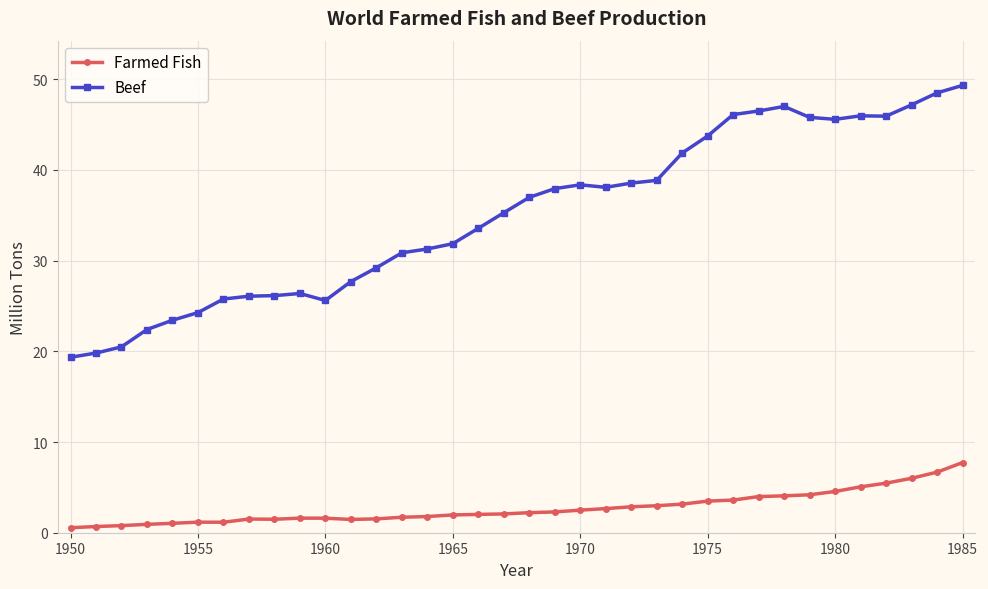

Which series has the widest spread of values?

Beef